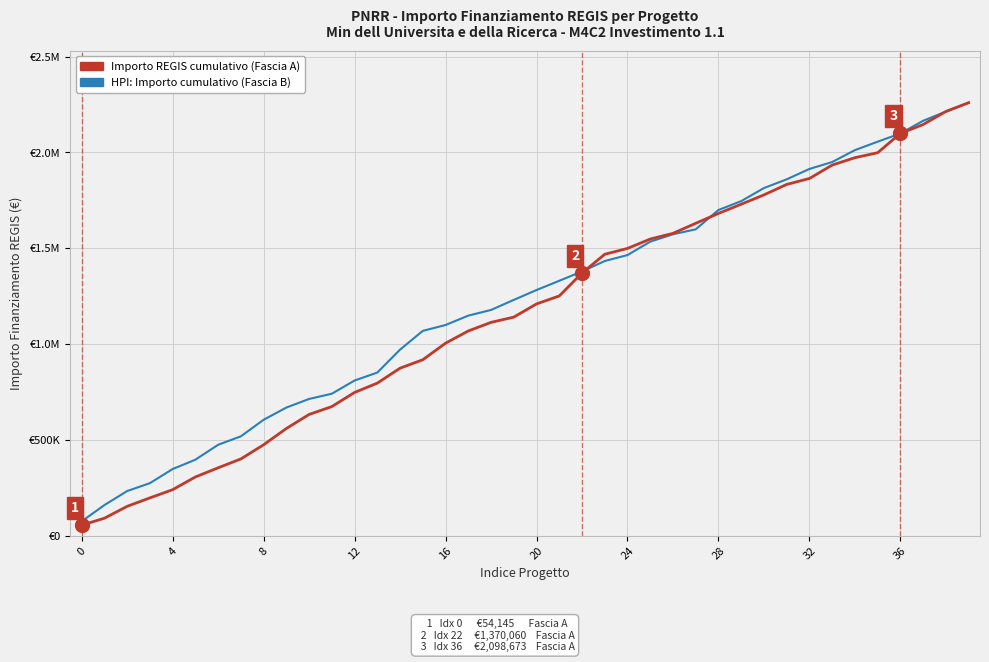

Does the chart have visible grid lines?

Yes